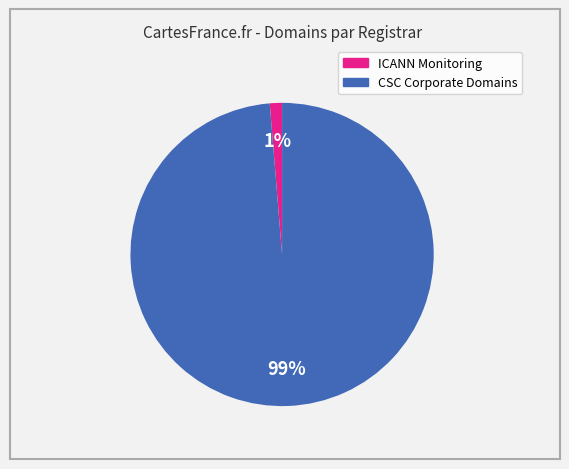

How many segments does this pie chart have?

2